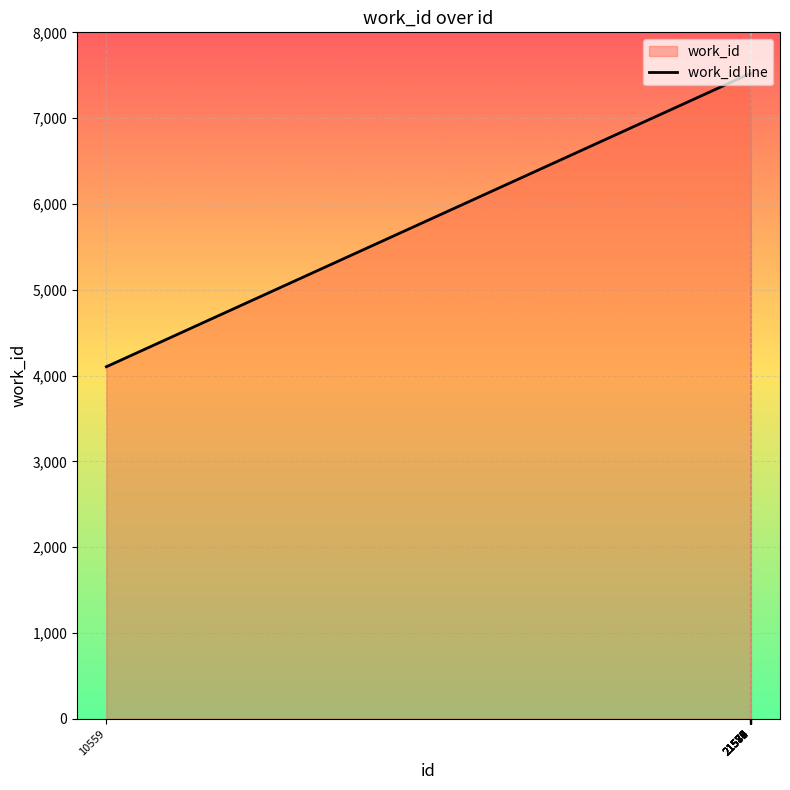

What is the value of the 8th point from the left?

7520